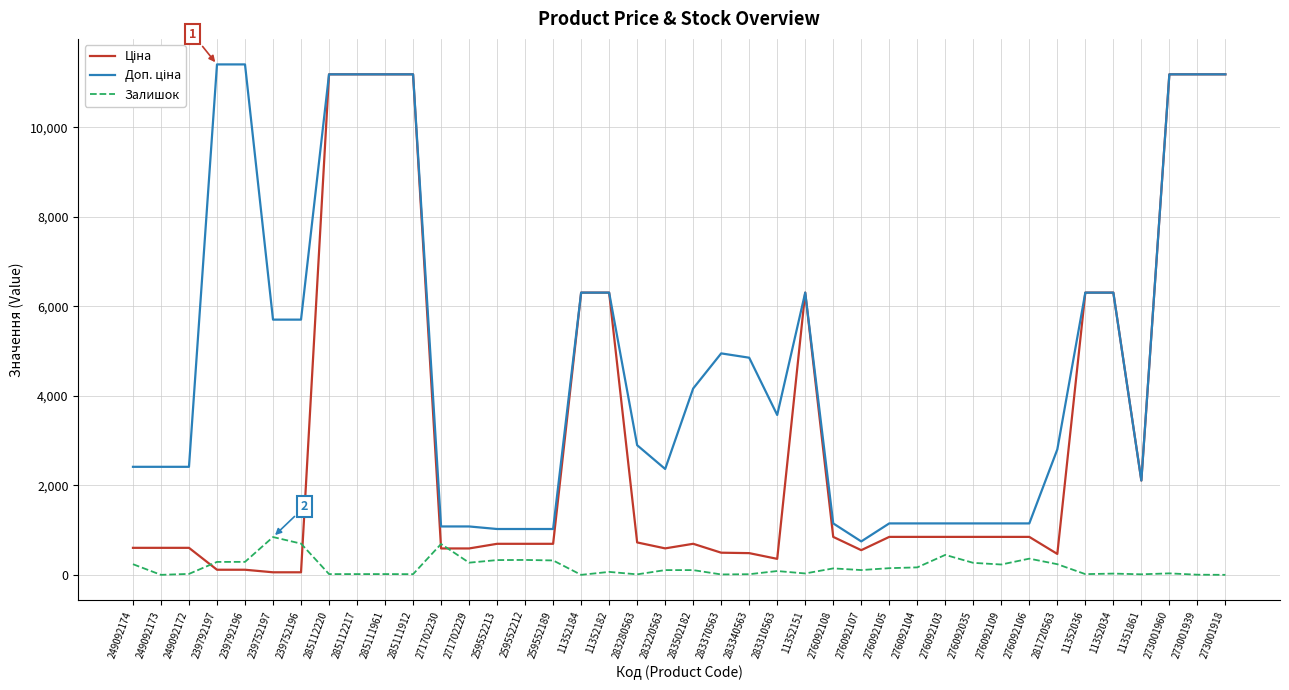

What is the difference between the highest and lowest values at 276092106?

787.7